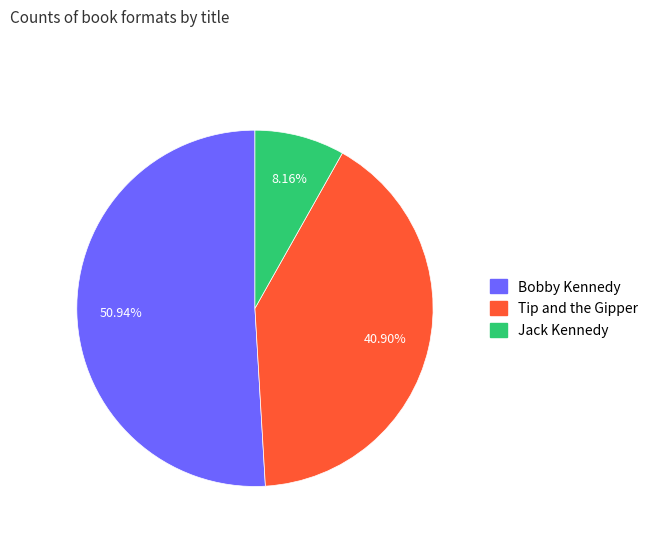

What is the smallest slice in the pie chart?

Jack Kennedy